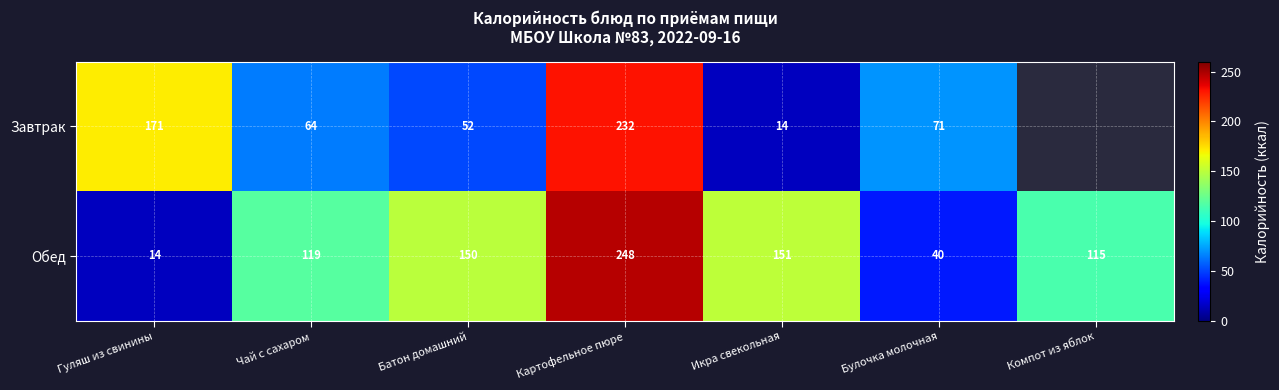

What is the difference between the highest and lowest values at Икра свекольная?

137